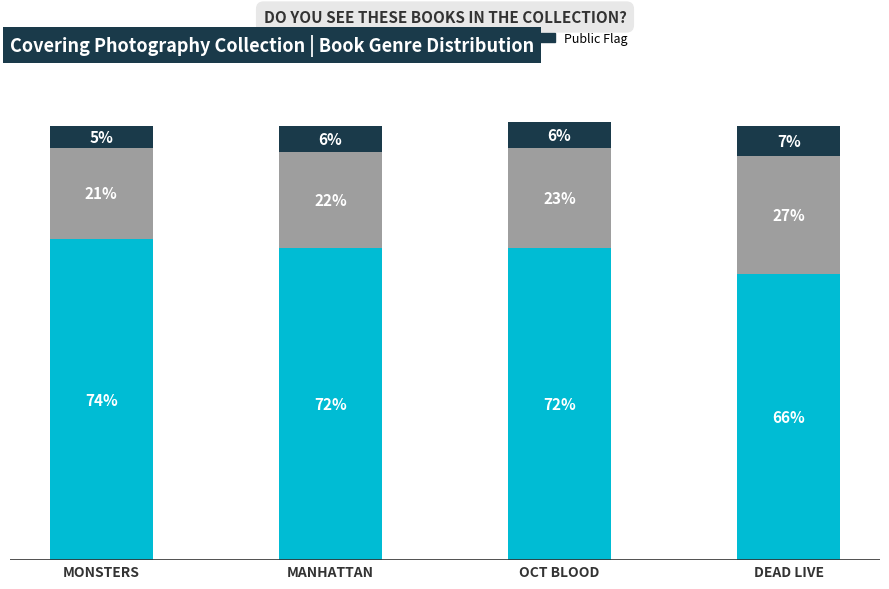

At which category is the sum across all series the highest?

OCT BLOOD